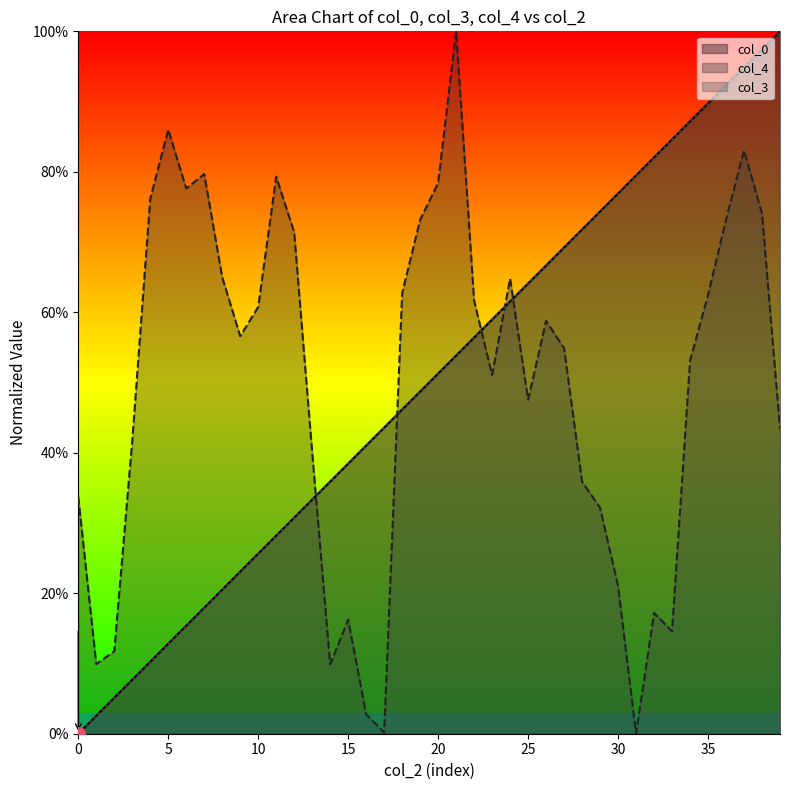

Which has a higher value, 23 or 2?

23